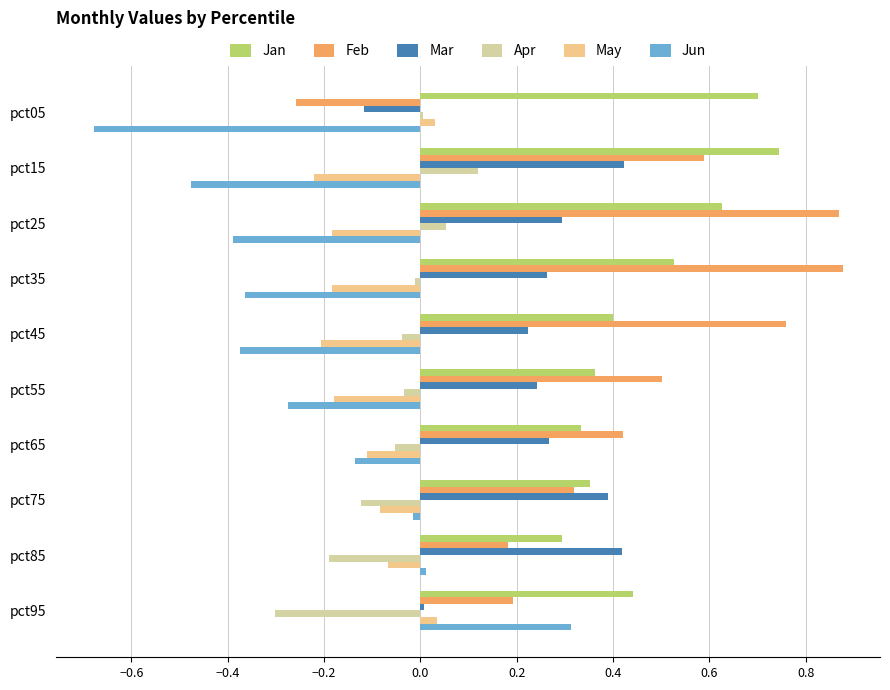

Which category has the lowest value across all series?

pct05